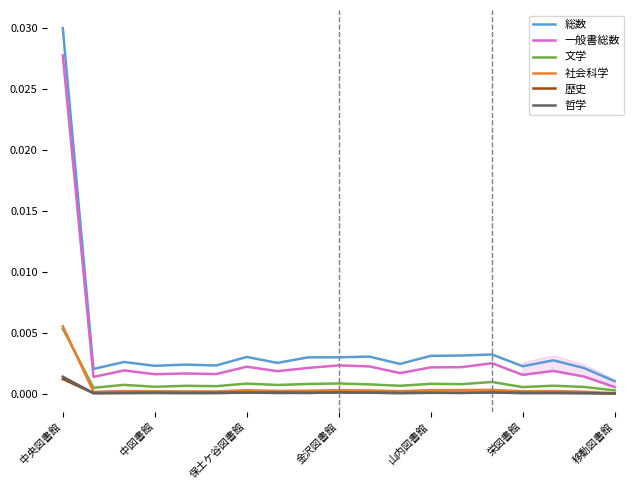

Rank the series at 中央図書館 from highest to lowest value.

総数, 一般書総数, 社会科学, 文学, 哲学, 歴史